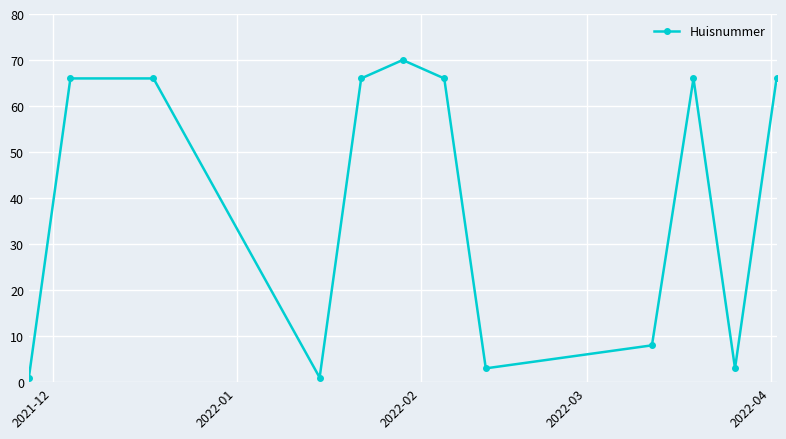

True or false: the data has more than 1 interior local peaks.

True